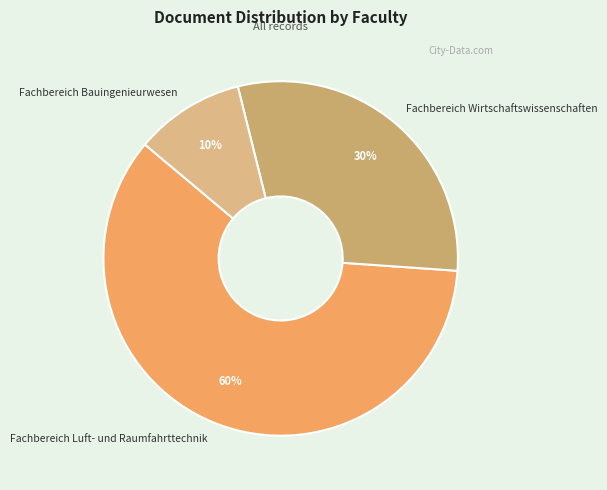

Do Fachbereich Luft- und Raumfahrttechnik and Fachbereich Bauingenieurwesen together represent more than half of the pie?

Yes